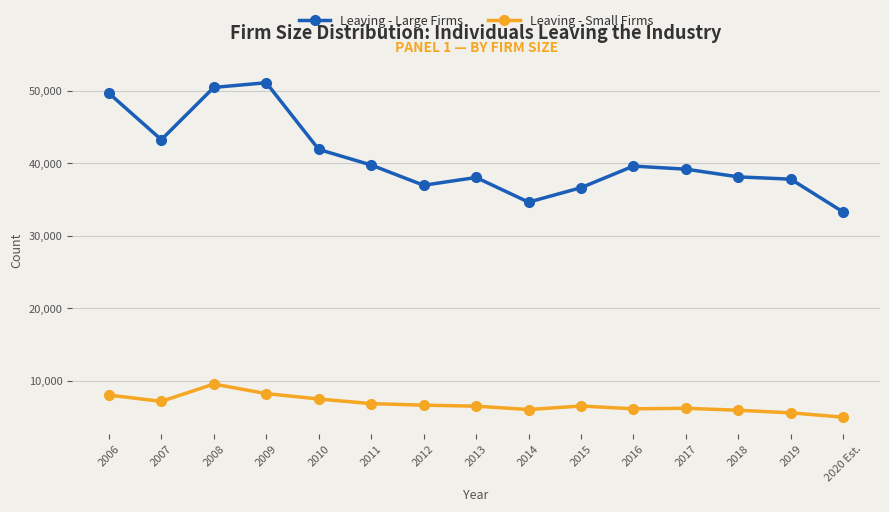

List the series in order of their peak value, lowest first.

Leaving - Small Firms, Leaving - Large Firms